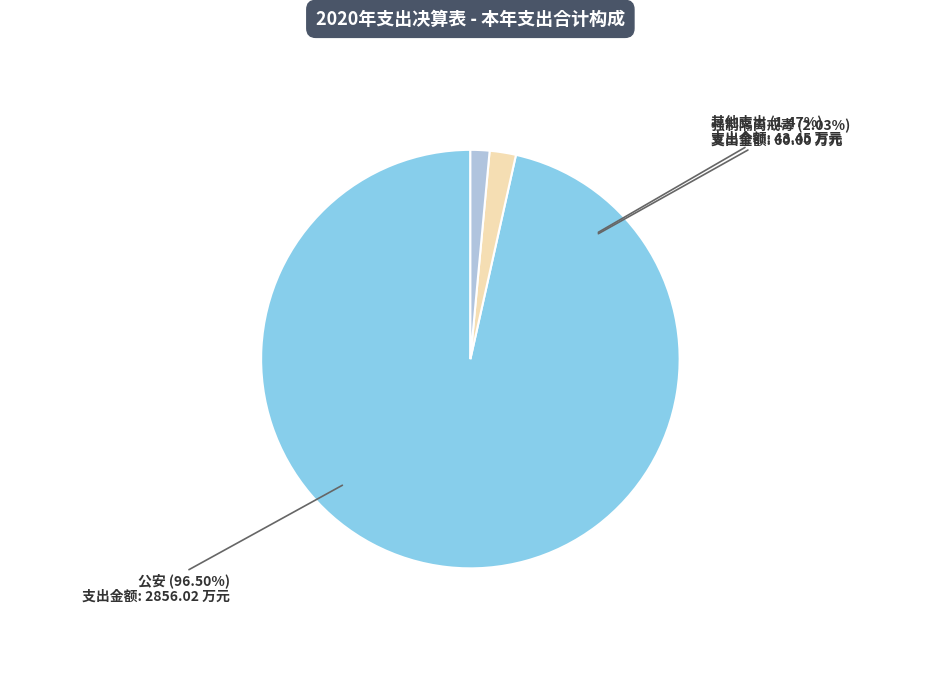

Is there any slice that represents more than half of the pie?

Yes